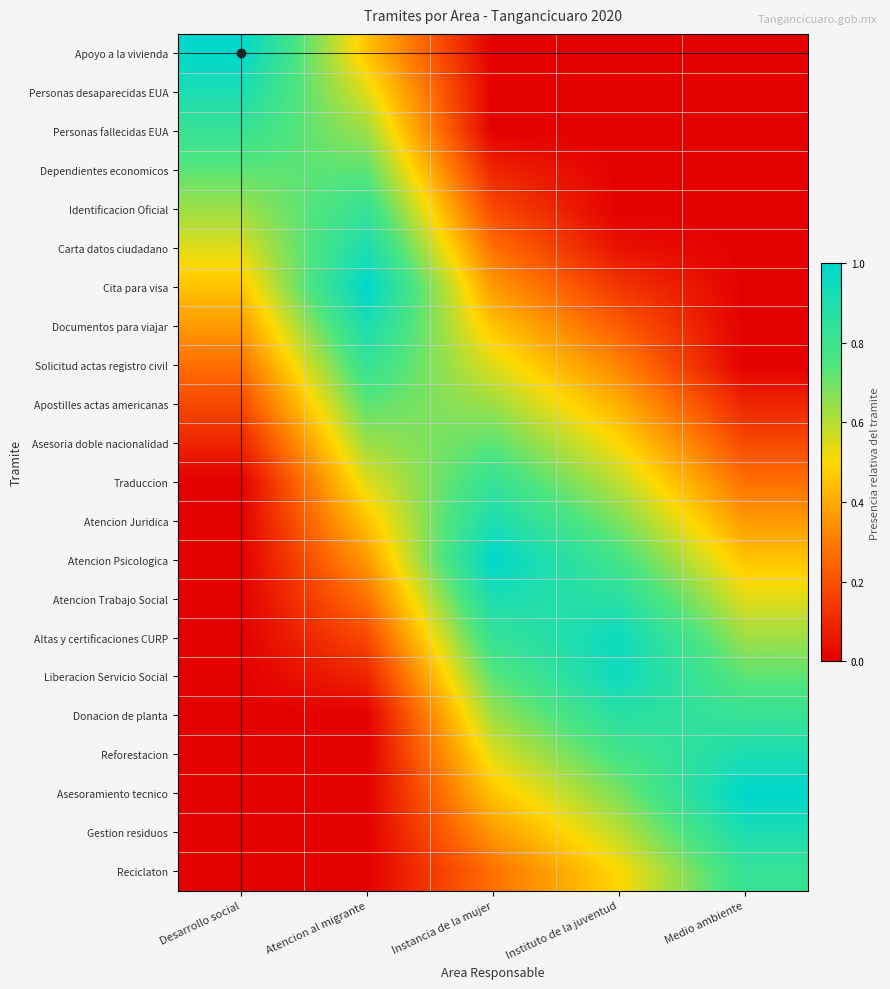

Between Medio ambiente and Atencion al migrante, which is larger?

Atencion al migrante